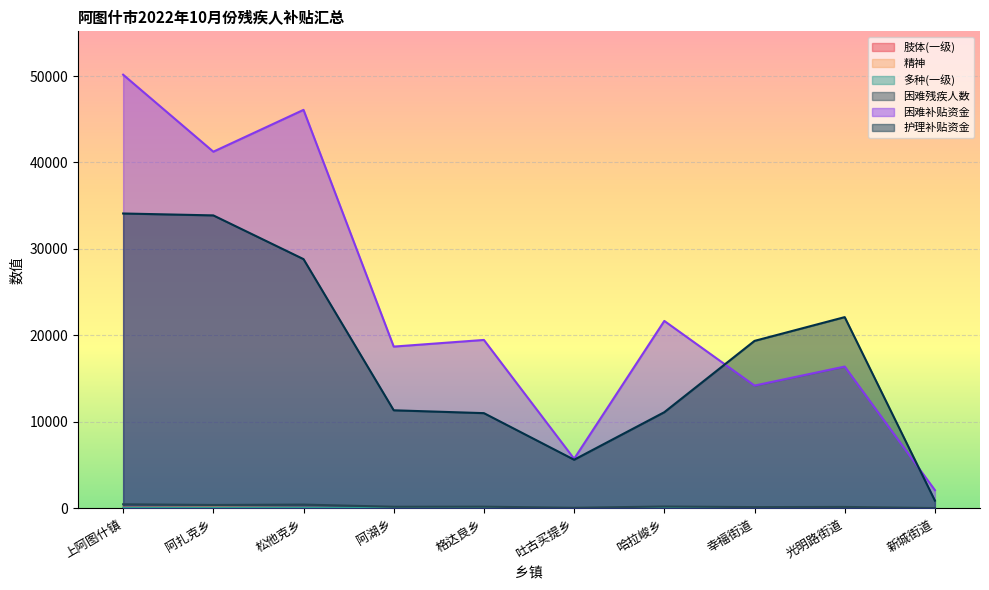

In 困难残疾人数, how many points are higher than both neighbors (excluding endpoints)?

4